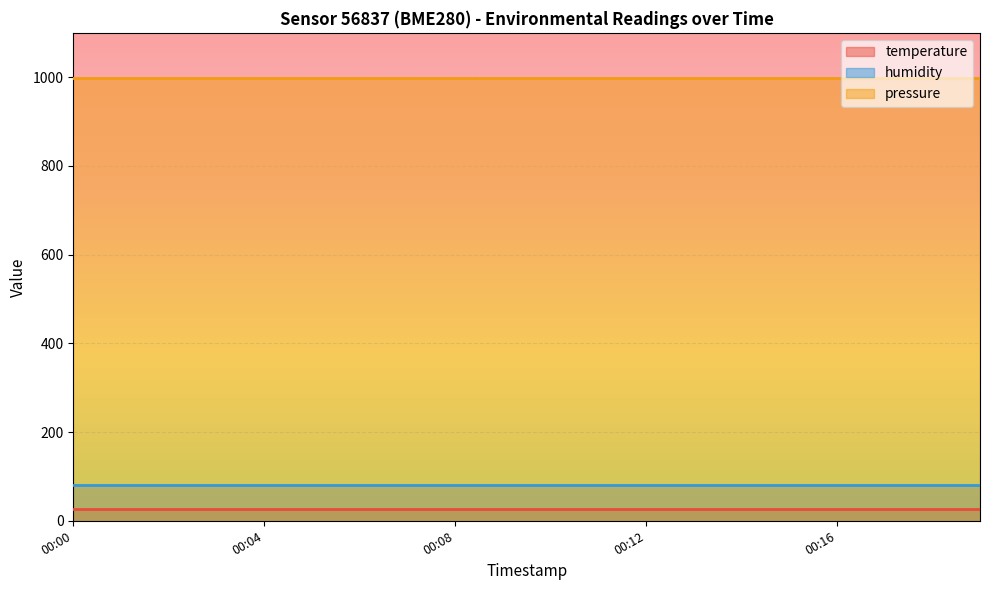

Which has a higher value, 00:03 or 00:13?

00:03